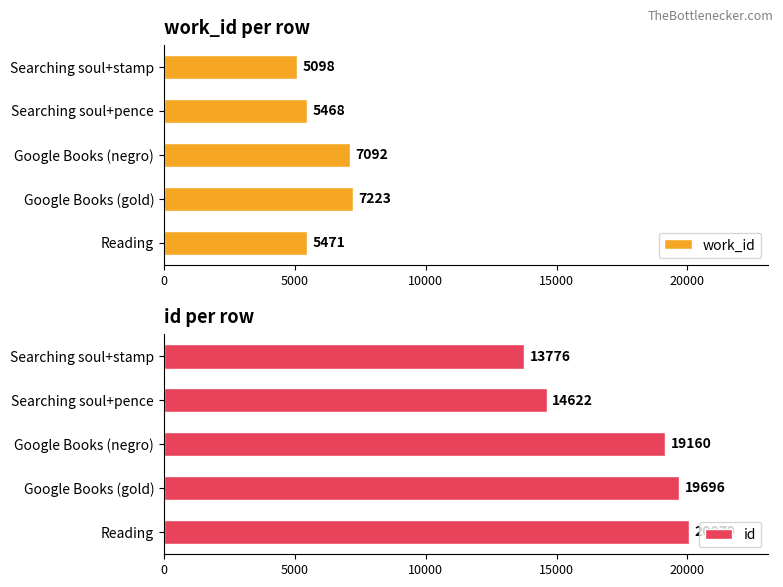

Is it true that work_id equals 5468 at Searching soul+pence?

True